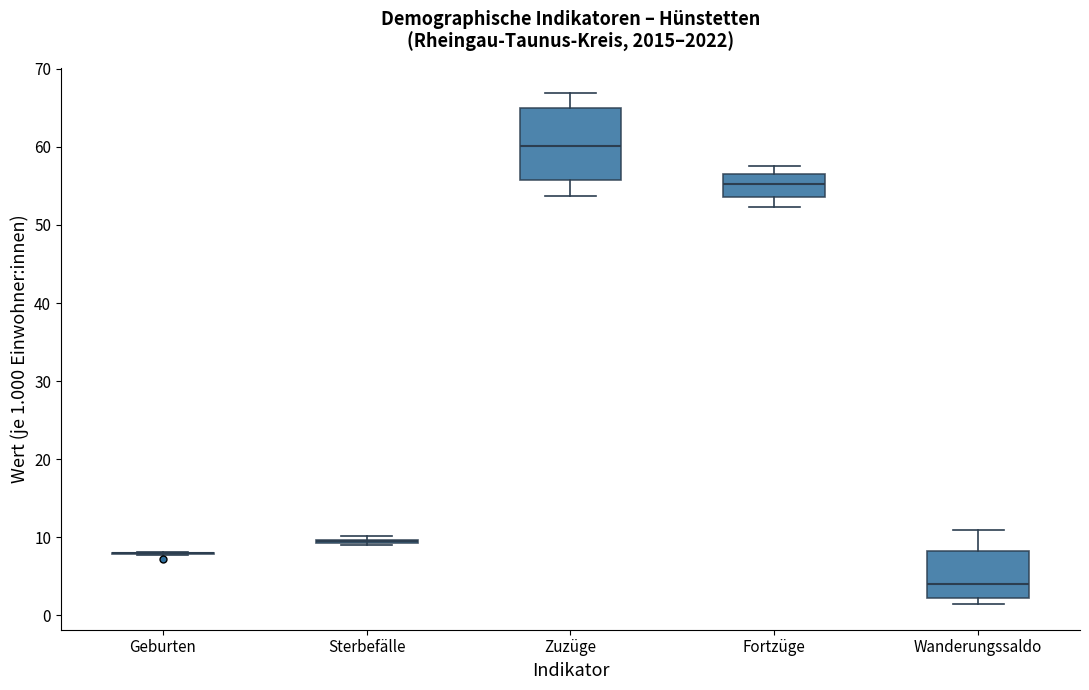

Reading left to right, transcribe this box plot: for each box, give where its median line is, the range the box spans, and where its two whiskers end, as read against the y-axis. The values are not printed on the chart, so give them approximately, as read against the axis.

Geburten: box collapsed to a line at 8, whiskers 8 to 8
Sterbefälle: box collapsed to a line at 10, whiskers 9 to 10
Zuzüge: median 60, box 56 to 65, whiskers 54 to 67
Fortzüge: median 55, box 54 to 57, whiskers 52 to 58
Wanderungssaldo: median 4, box 2 to 8, whiskers 1 to 11